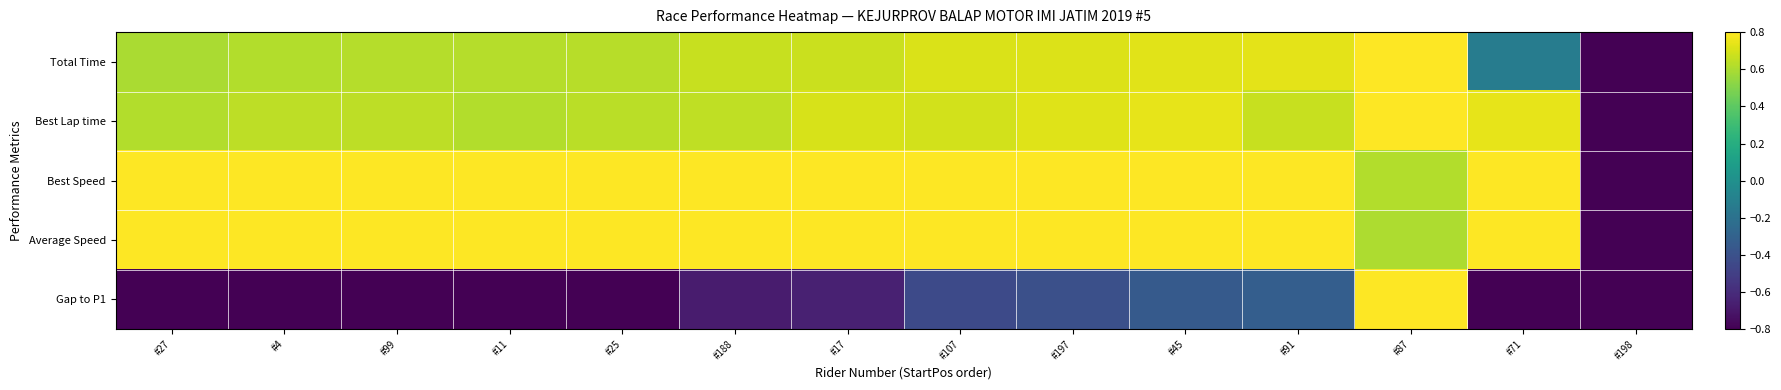

Which label corresponds to the smallest value in the chart?

#198